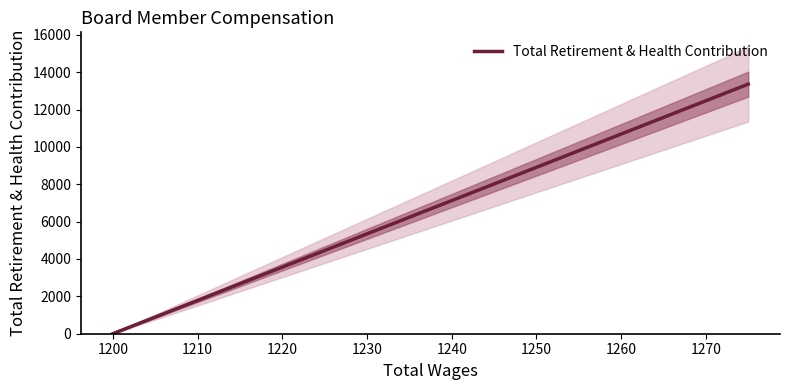

Does the chart display data point markers on the line(s)?

No